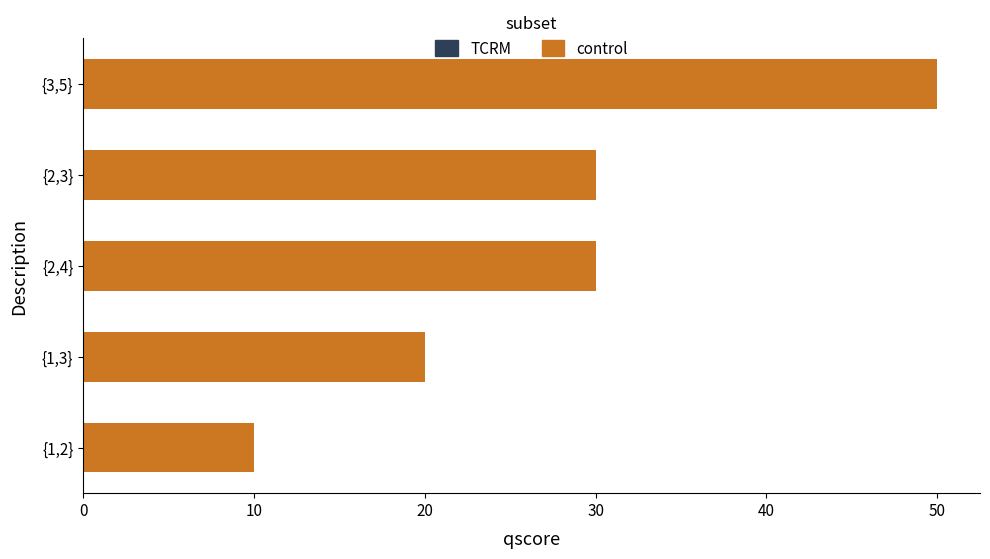

At which category does the chart reach its minimum across all series?

{1,2}